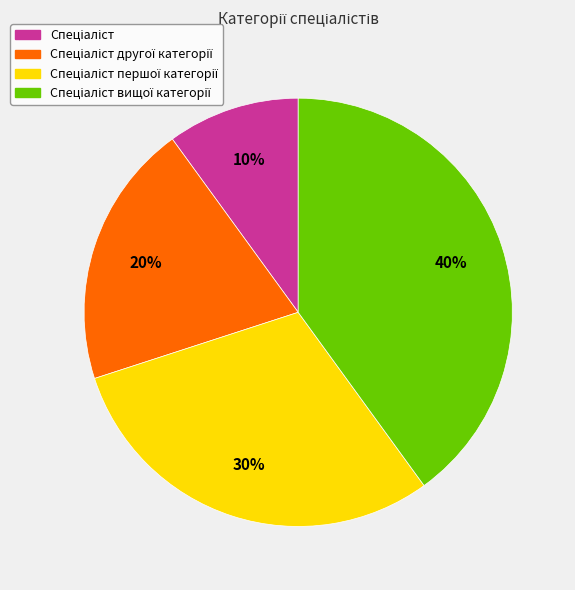

Is there any slice that represents more than half of the pie?

No